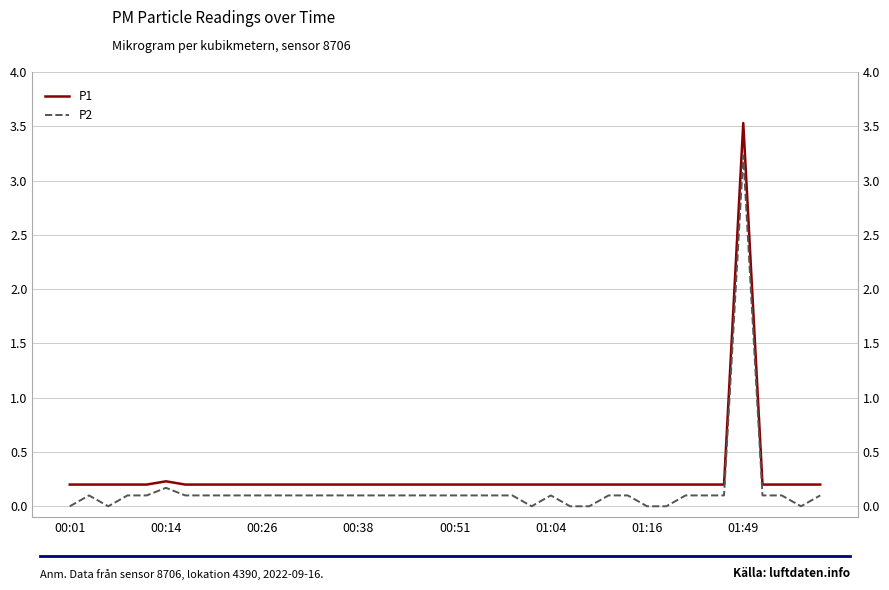

How many lines are shown in the chart?

2